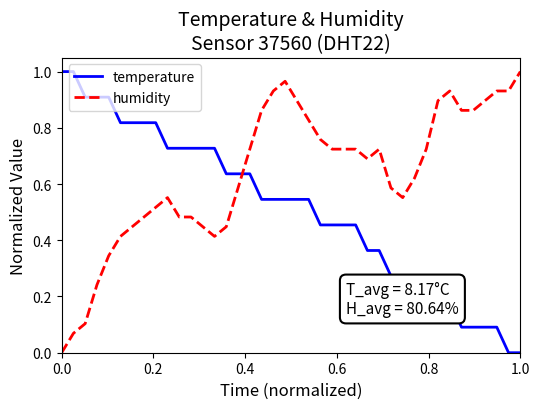

True or false: temperature and humidity cross at least once.

True